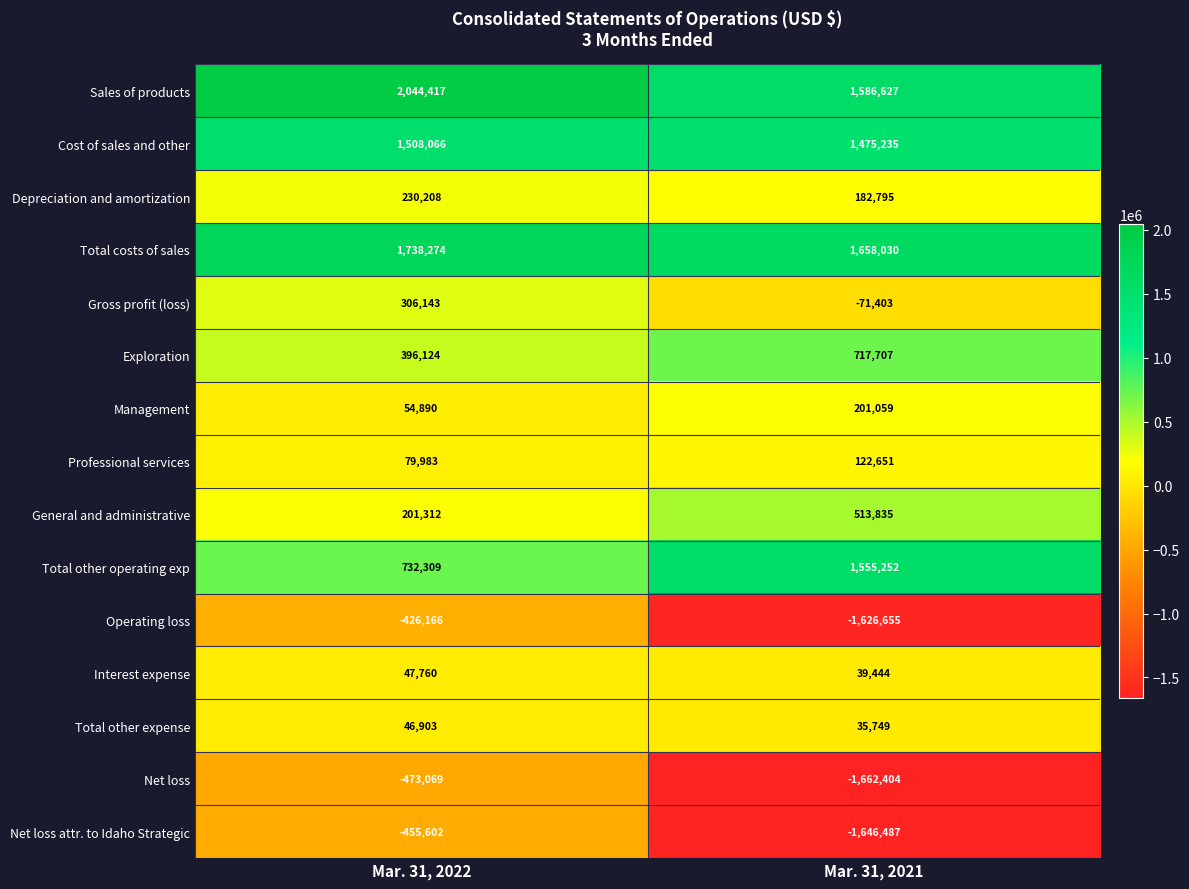

What is the approximate value of Depreciation and amortization at Mar. 31, 2021?

182795